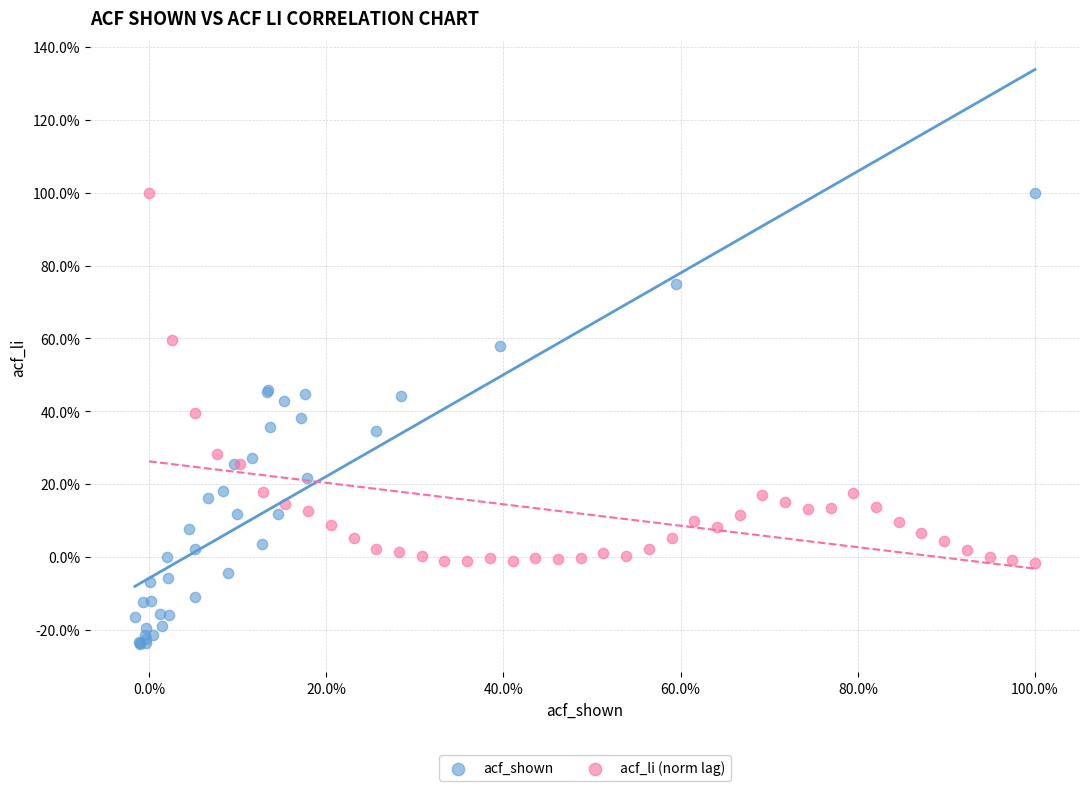

What are all the series names shown in the legend?

acf_shown, acf_li (norm lag)